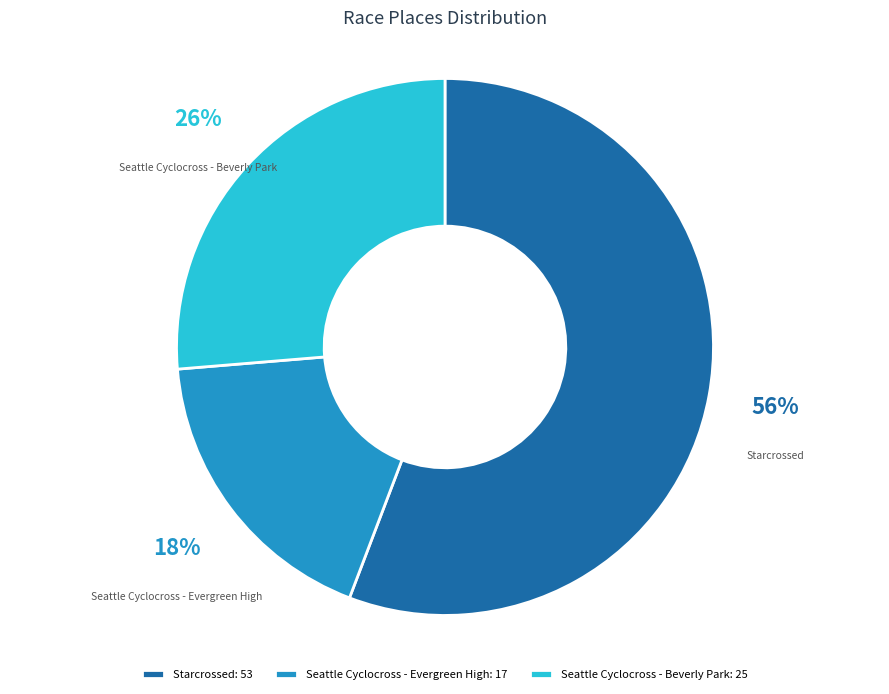

How many segments does this pie chart have?

3